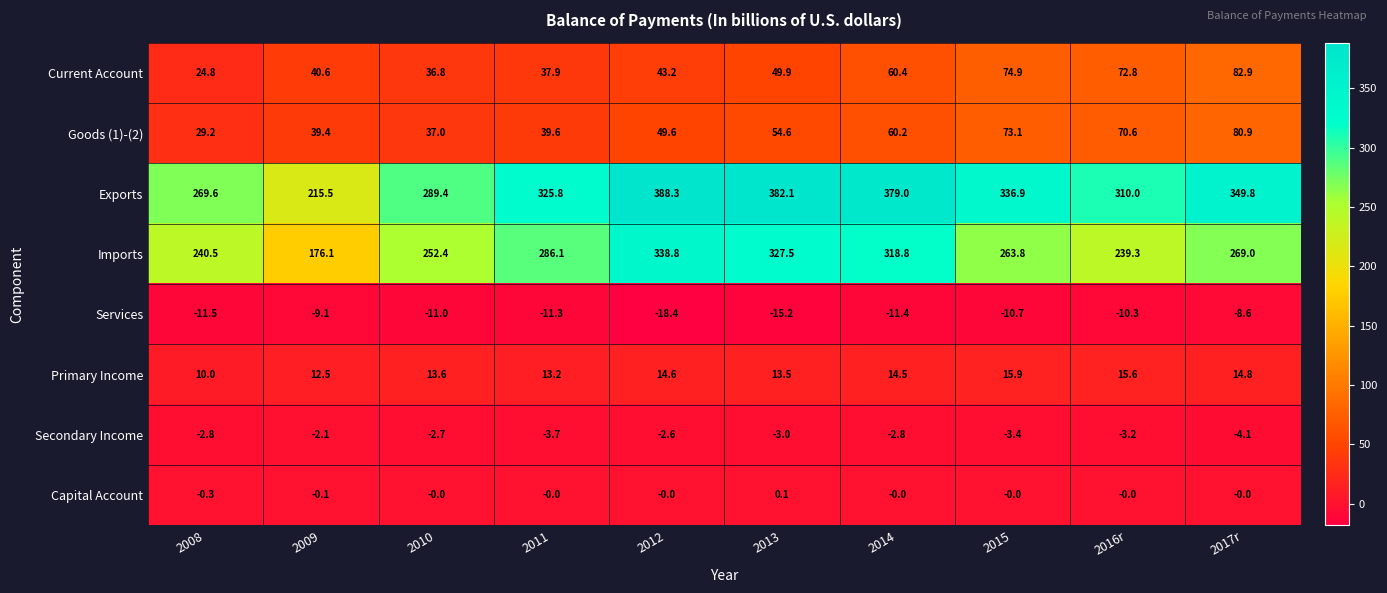

At how many categories does at least one series exceed 348?

4